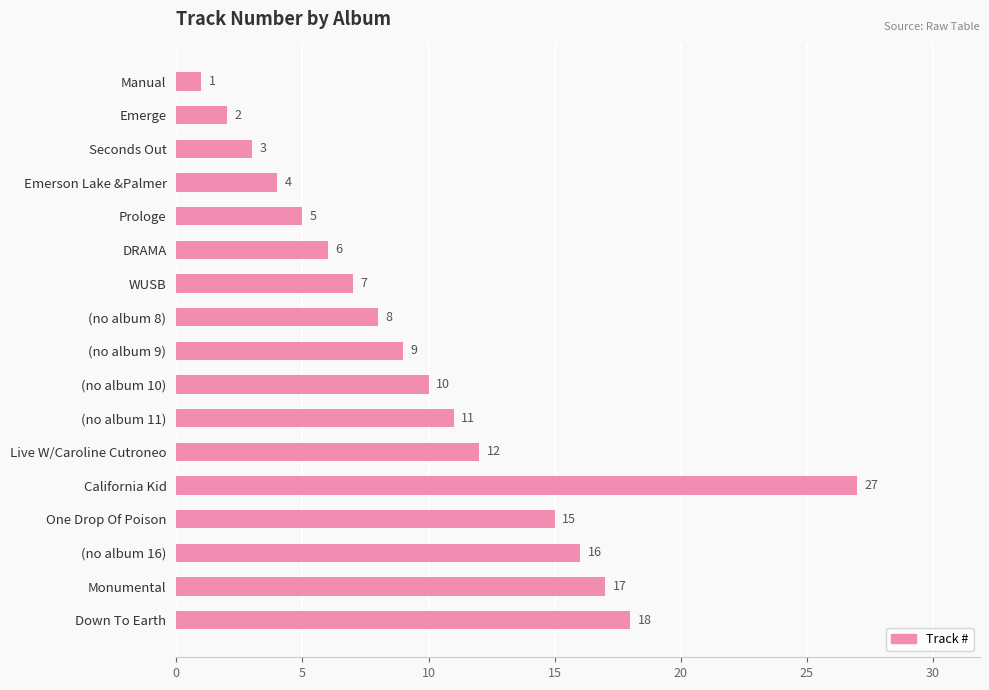

Which has a higher value, (no album 16) or Live W/Caroline Cutroneo?

(no album 16)